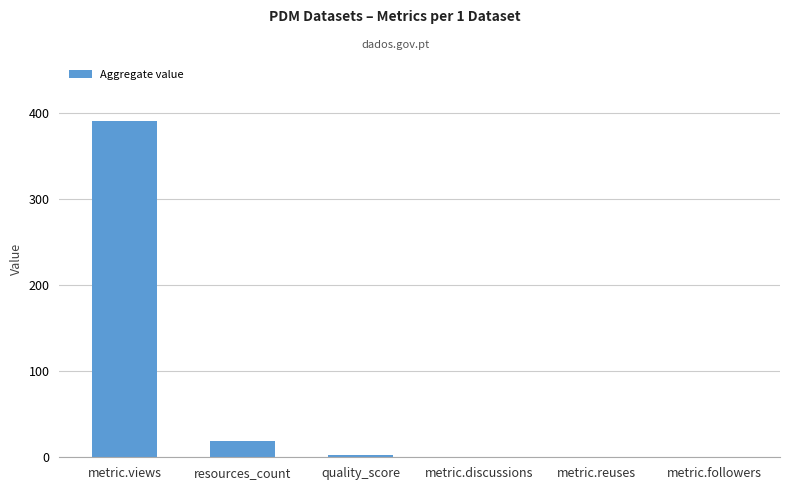

What is the maximum value shown in the chart?

391.0